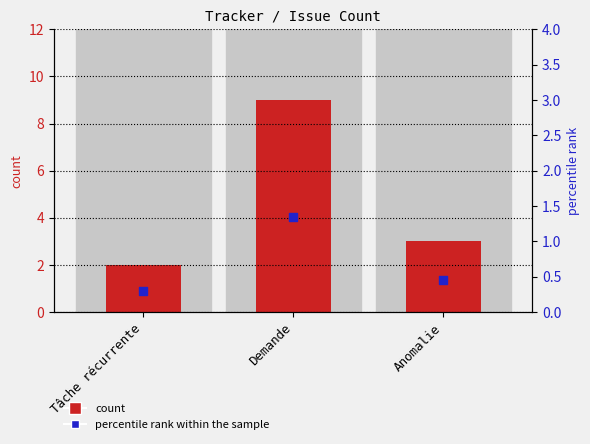

Which series has the largest Y range (max minus min)?

count